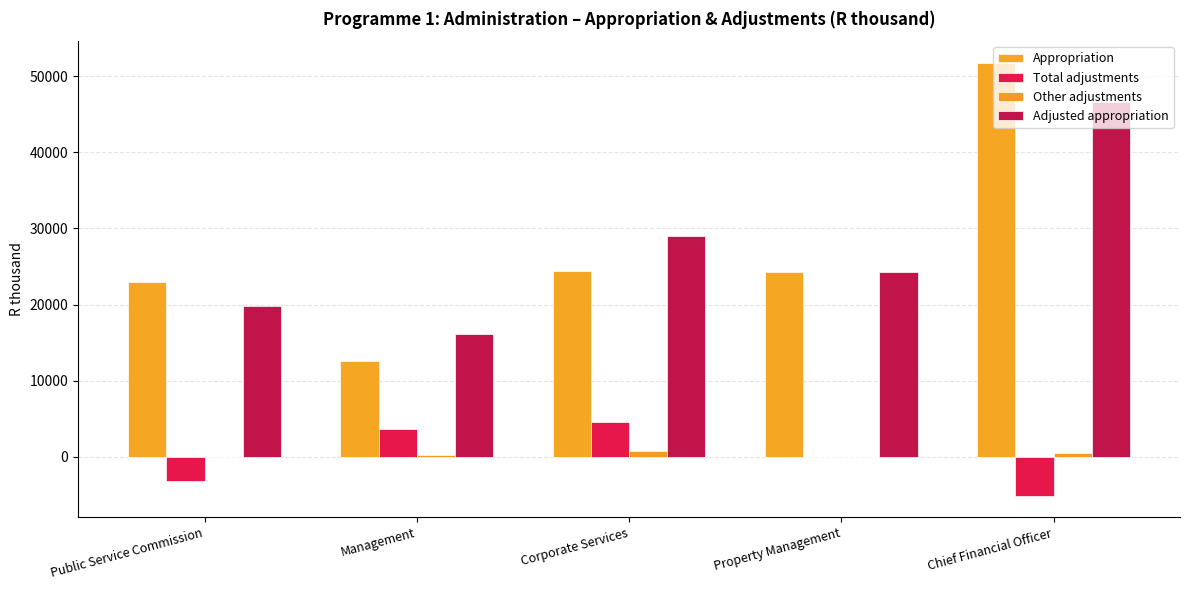

What is the label of the 3rd bar from the right?

Corporate Services